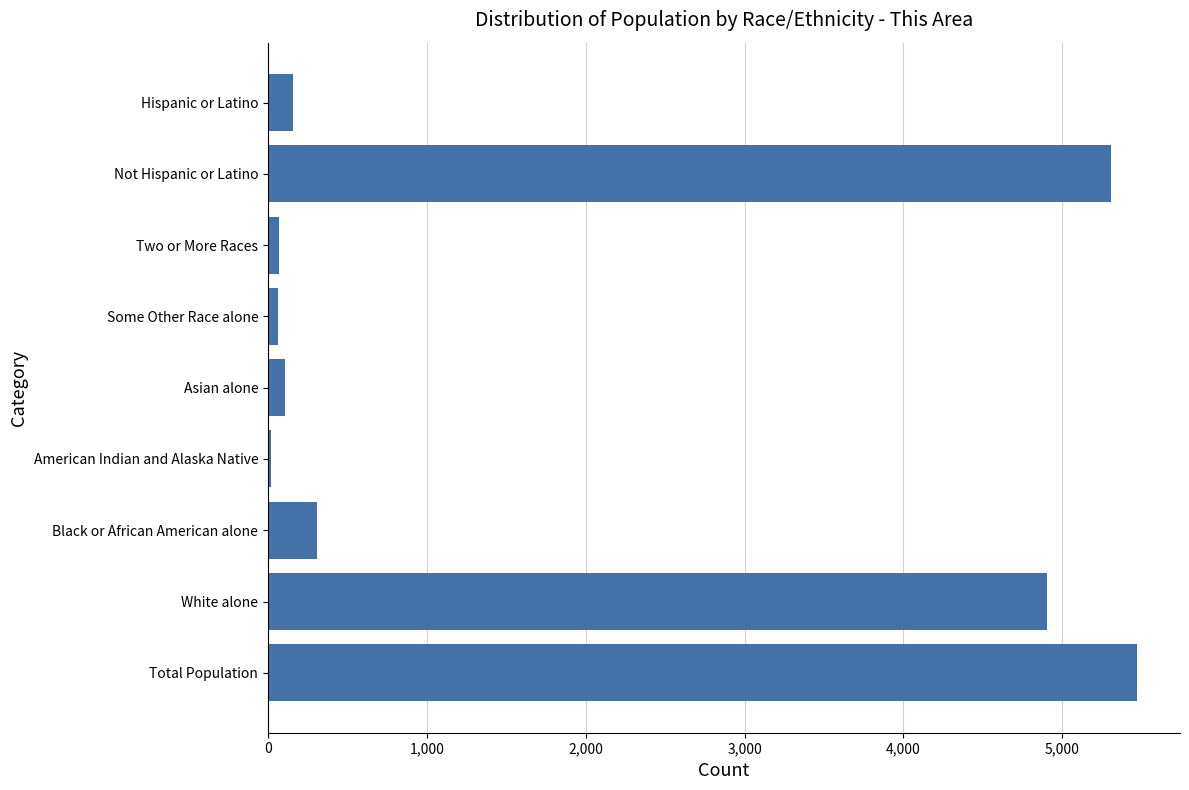

What is the difference between the values at White alone and Not Hispanic or Latino?

407